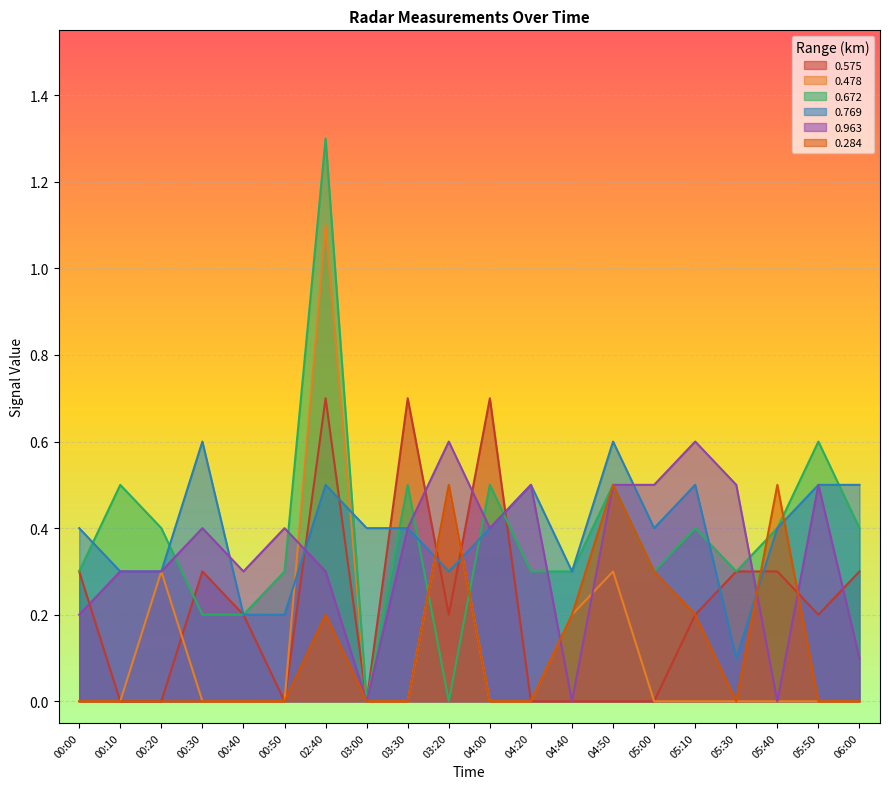

Read the 0.284 value at 03:20.

0.5